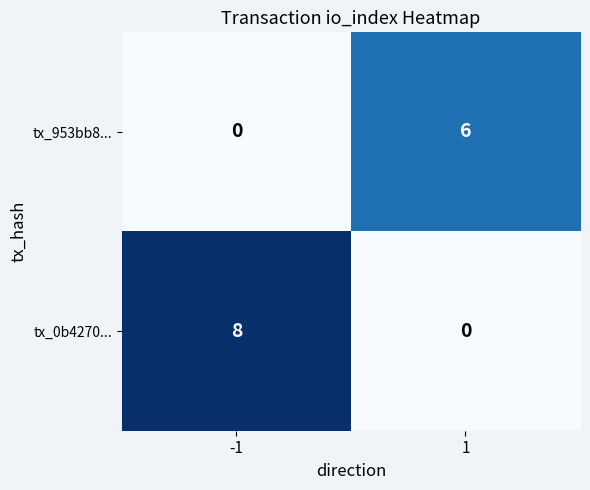

What is the difference between the tx_953bb8... values at -1 and 1?

6